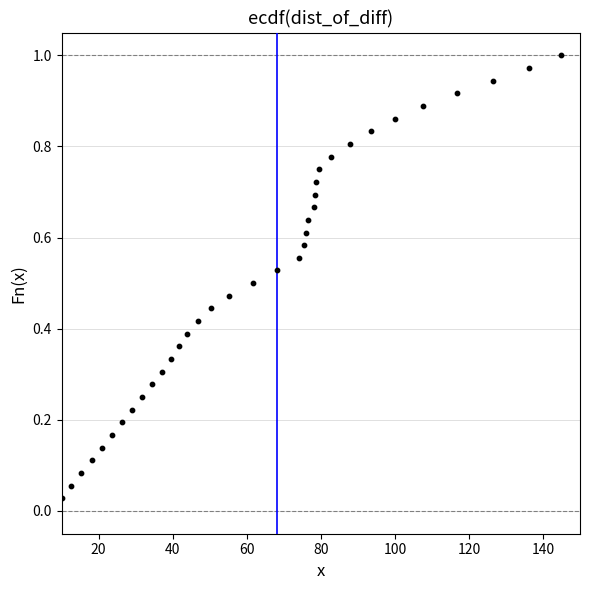

What is the range of X values (max minus min)?

135.0